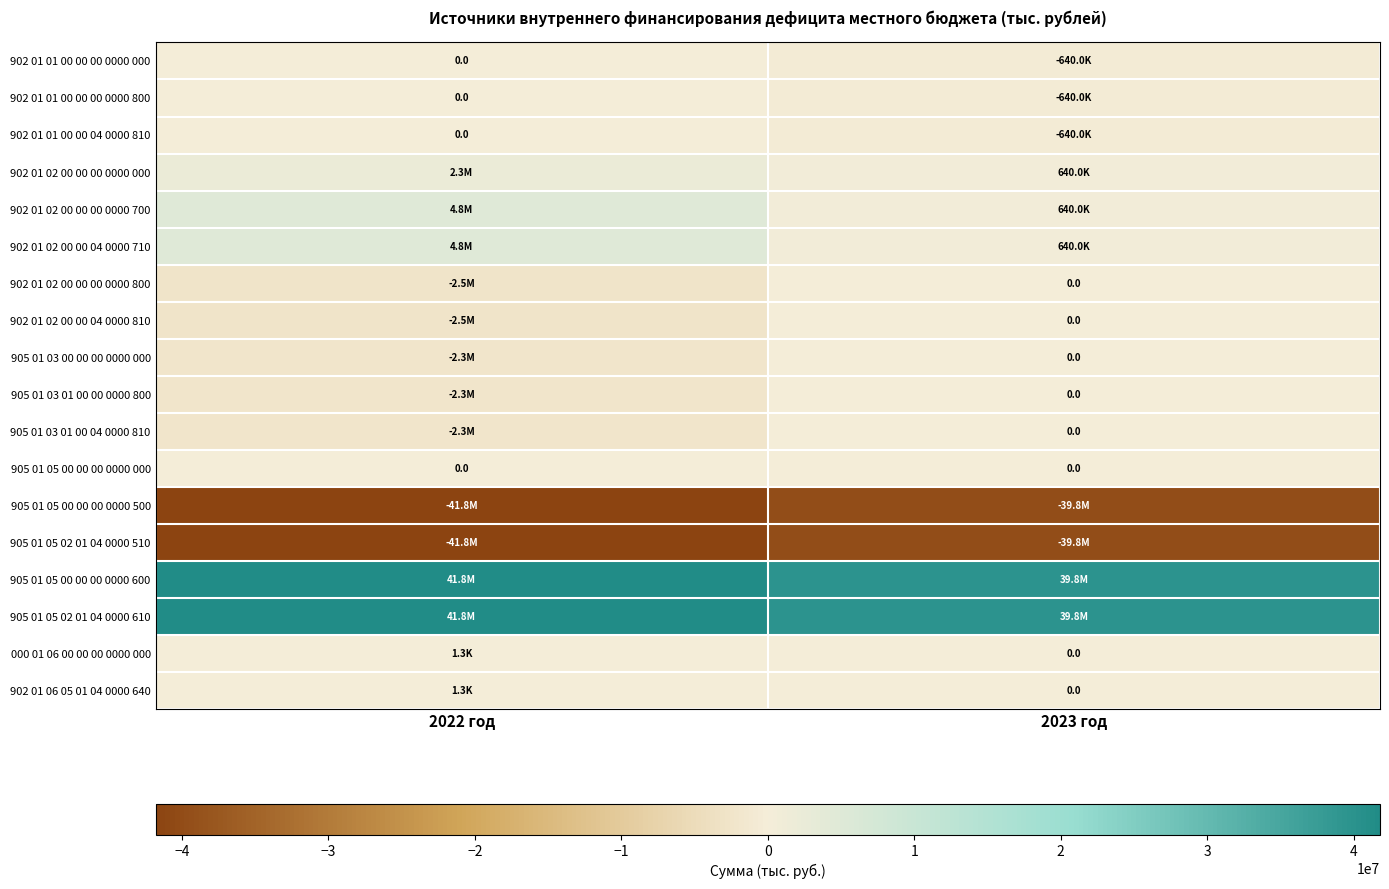

Between 2023 год and 2022 год, which is larger?

2022 год